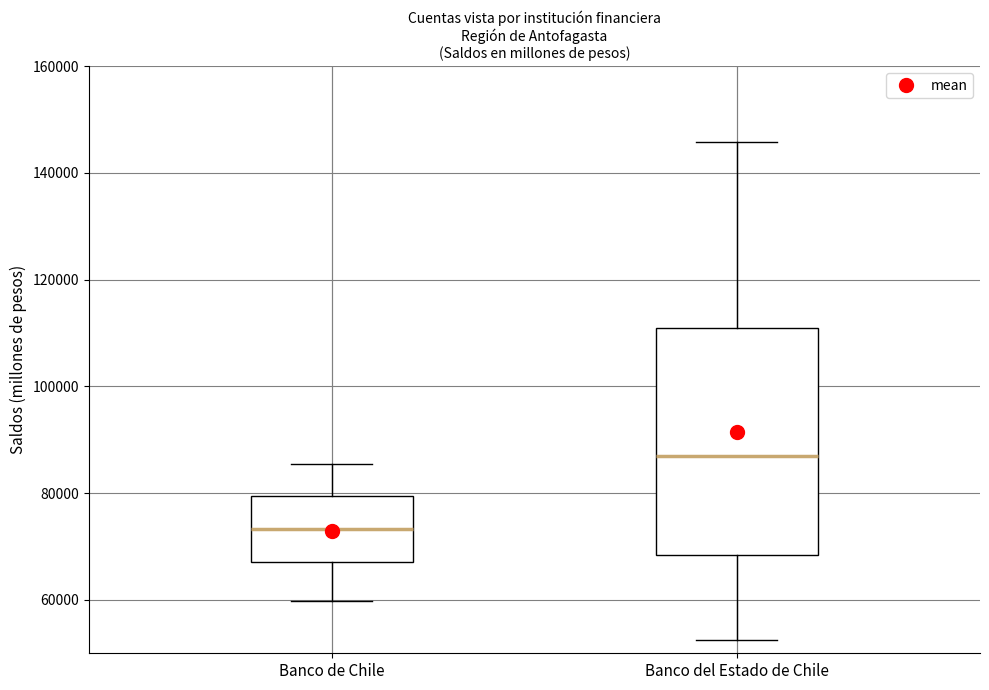

Reading left to right, read every box against the y-axis: the position of its median line, the range the box covers, and the ends of its whiskers. The values are not printed on the chart, so give them approximately, as read against the axis.

Banco de Chile: median 74000, box 68000 to 80000, whiskers 60000 to 86000
Banco del Estado de Chile: median 86000, box 68000 to 112000, whiskers 52000 to 146000